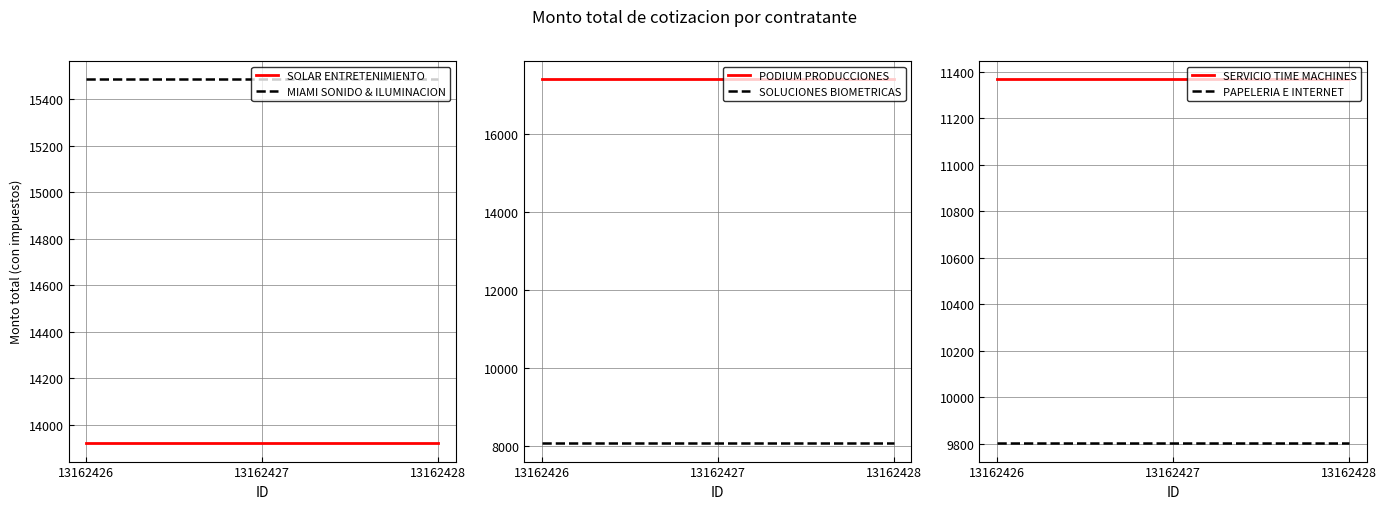

At how many categories does at least one series exceed 8131?

3